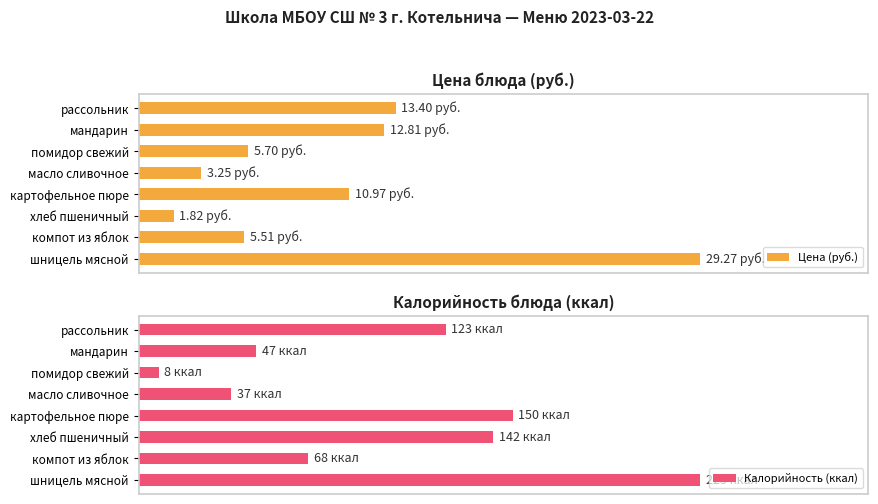

Is it true that Калорийность (ккал) equals 40.7 at компот из яблок?

False